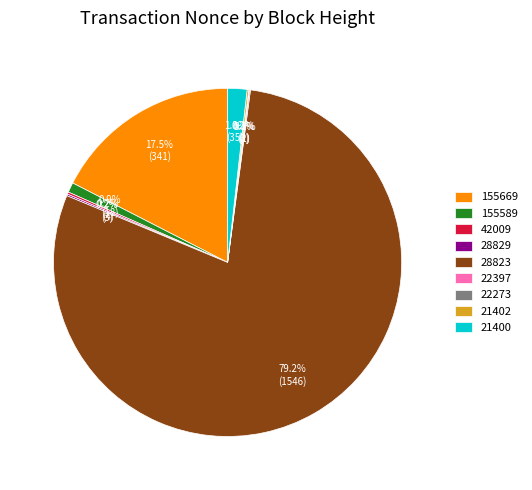

Which slice is the largest?

28823